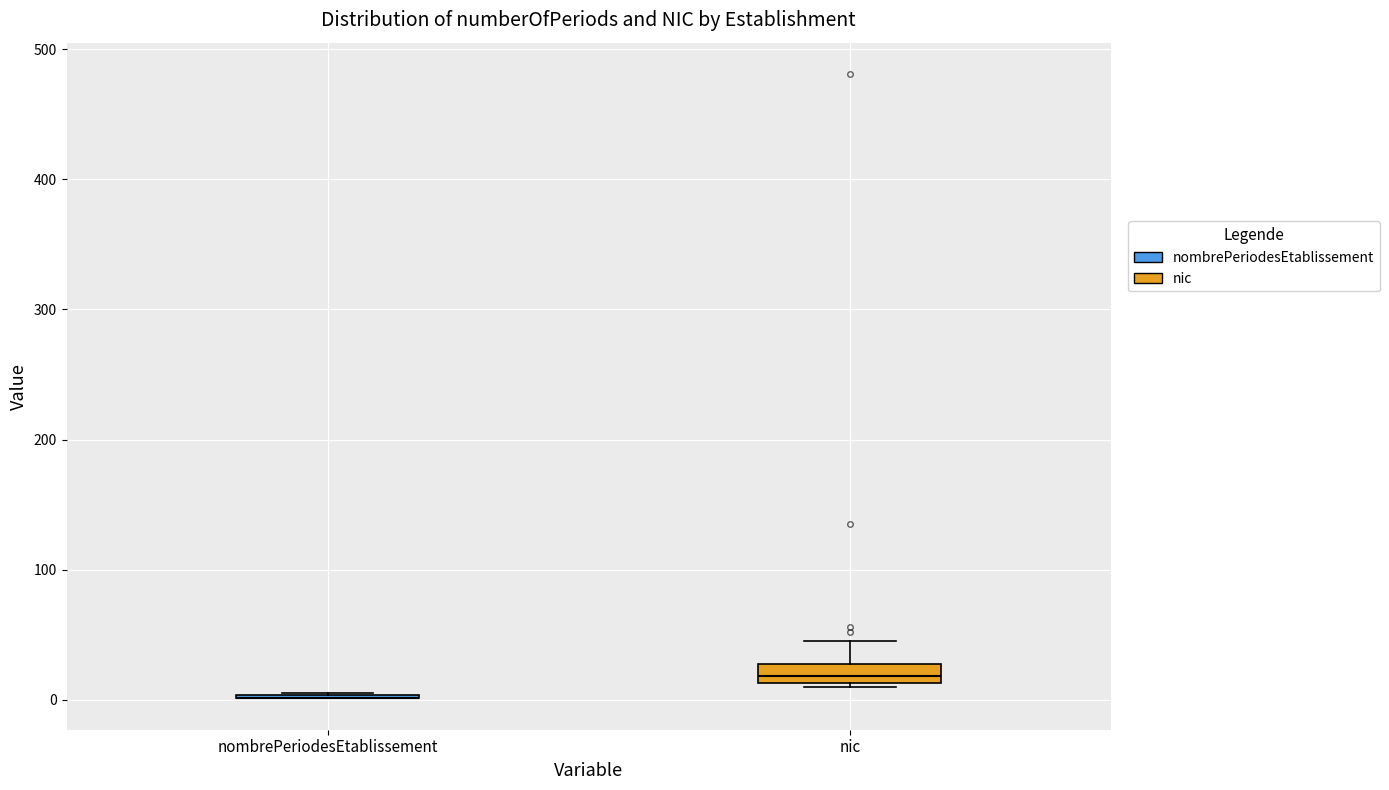

Where is the lower edge of the box for nic on the y-axis? The values are not printed on the chart, so give them approximately, as read against the axis.

10